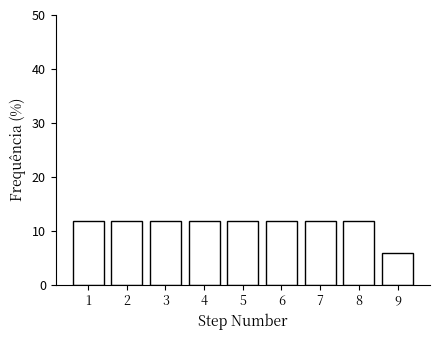

Reading left to right, what are all the values shown in this chart?

11.8	11.8	11.8	11.8	11.8	11.8	11.8	11.8	5.9